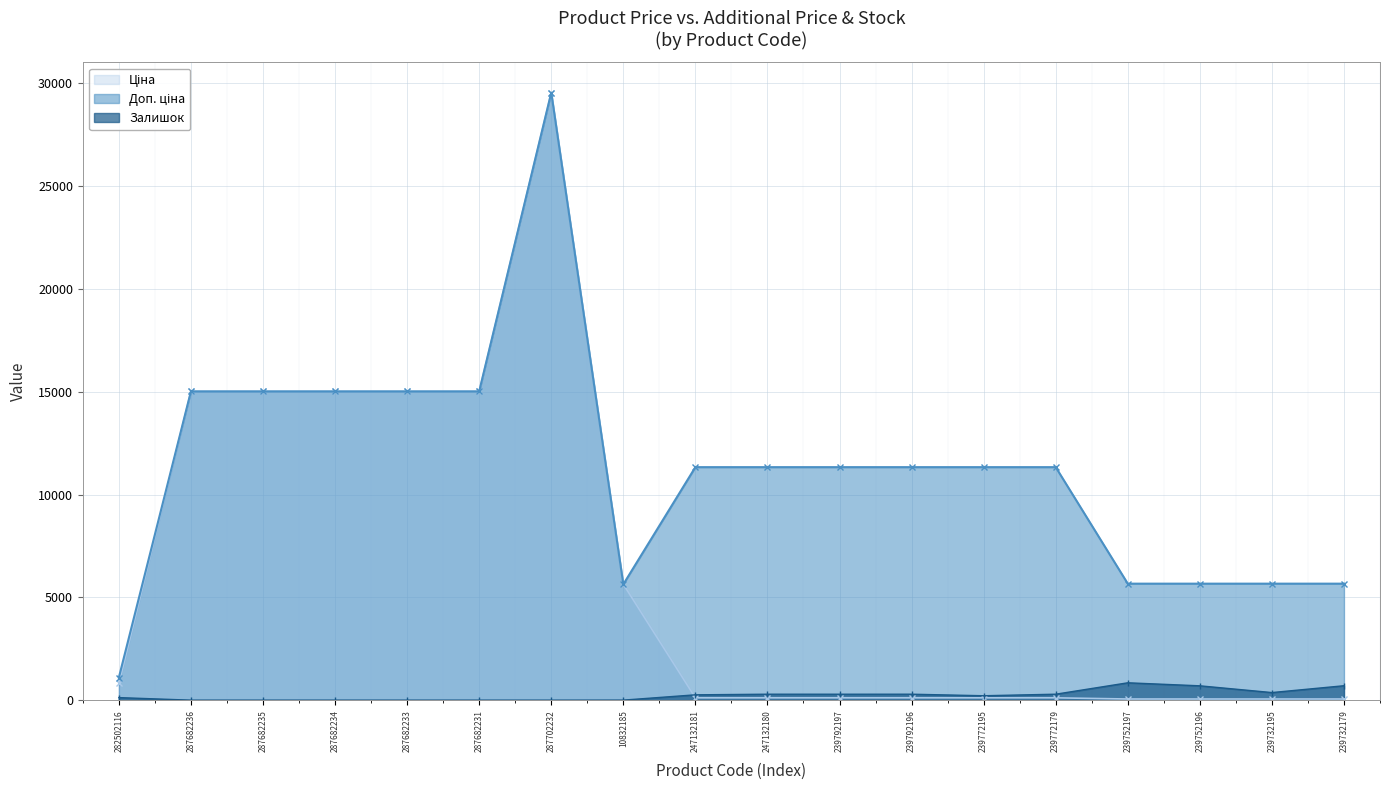

What position from the left is 239792197?

11